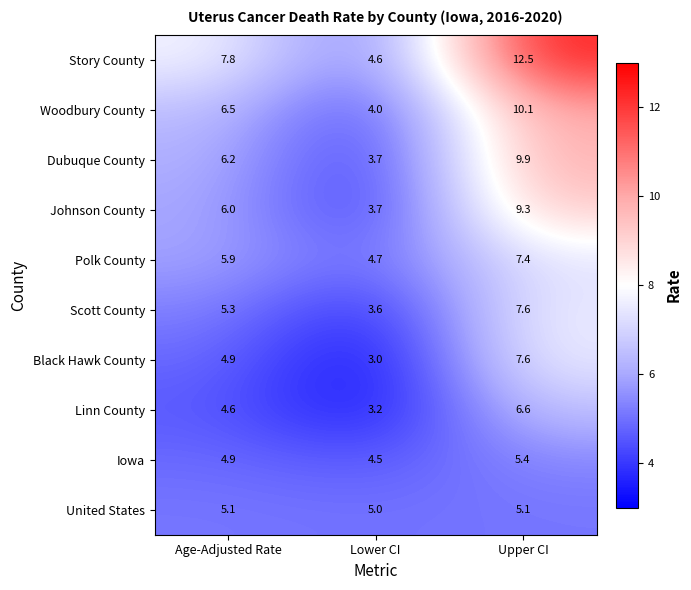

What is the average value of the Linn County series?

4.8